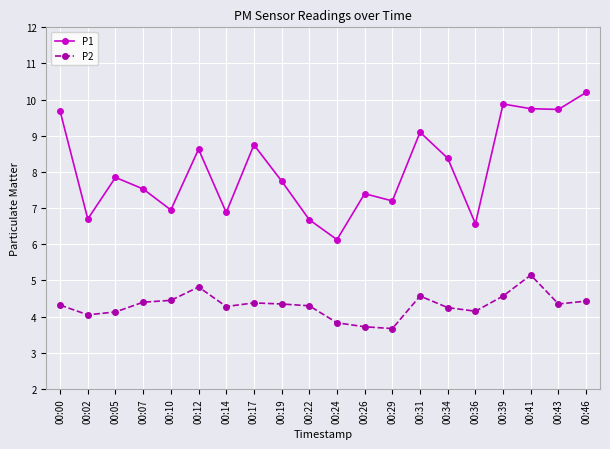

True or false: P2 and P1 intersect in this chart.

False